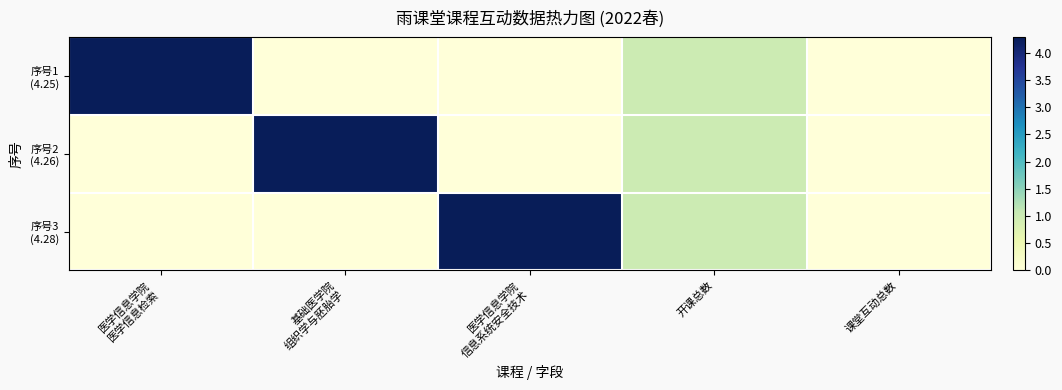

Which has a higher value, 基础医学院
组织学与胚胎学 or 医学信息学院
医学信息检索?

医学信息学院
医学信息检索